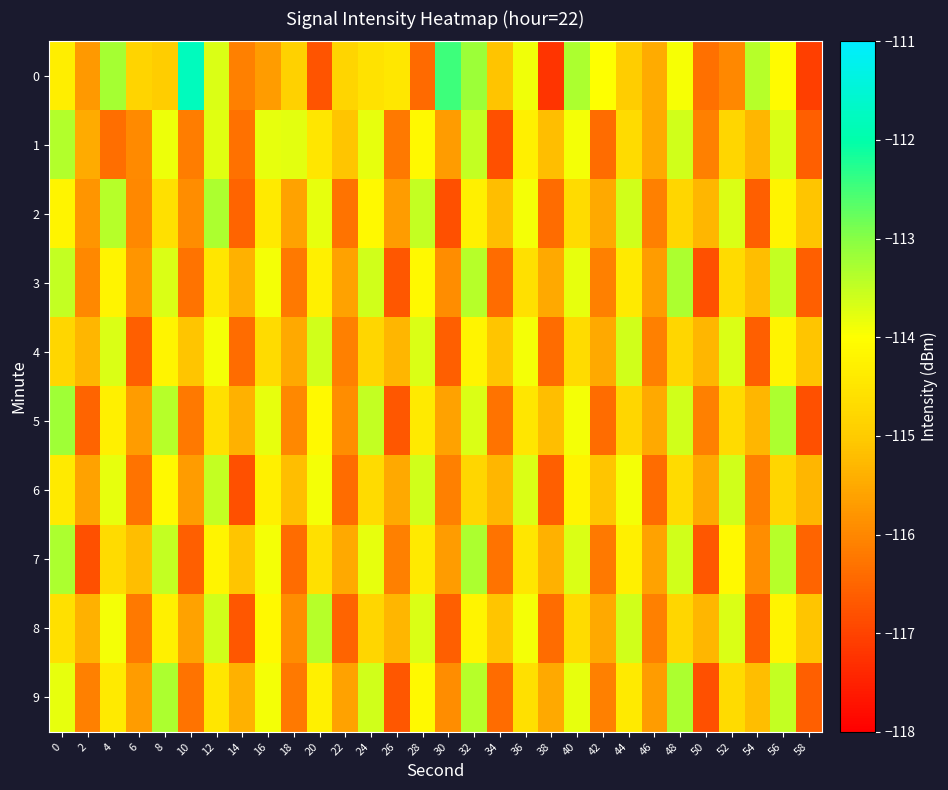

How many series are shown in this chart?

10